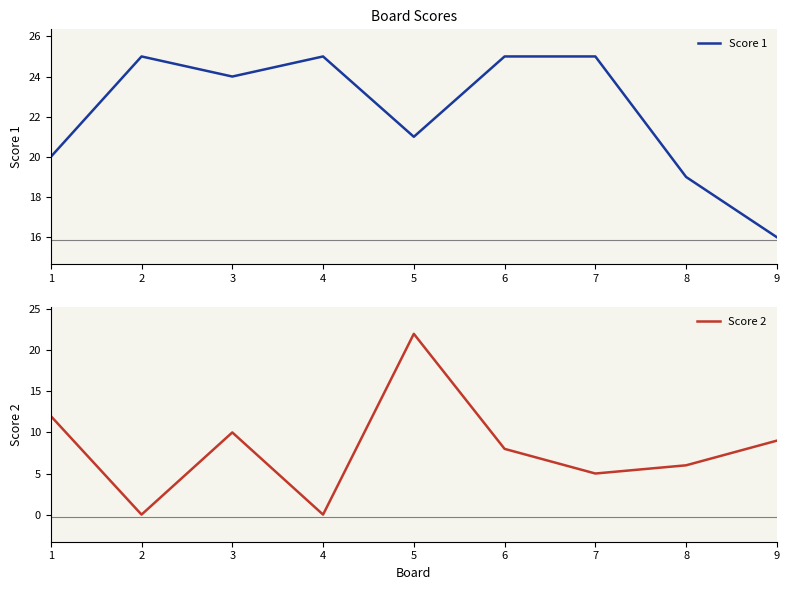

At which category does Score 1 reach its first local valley?

3